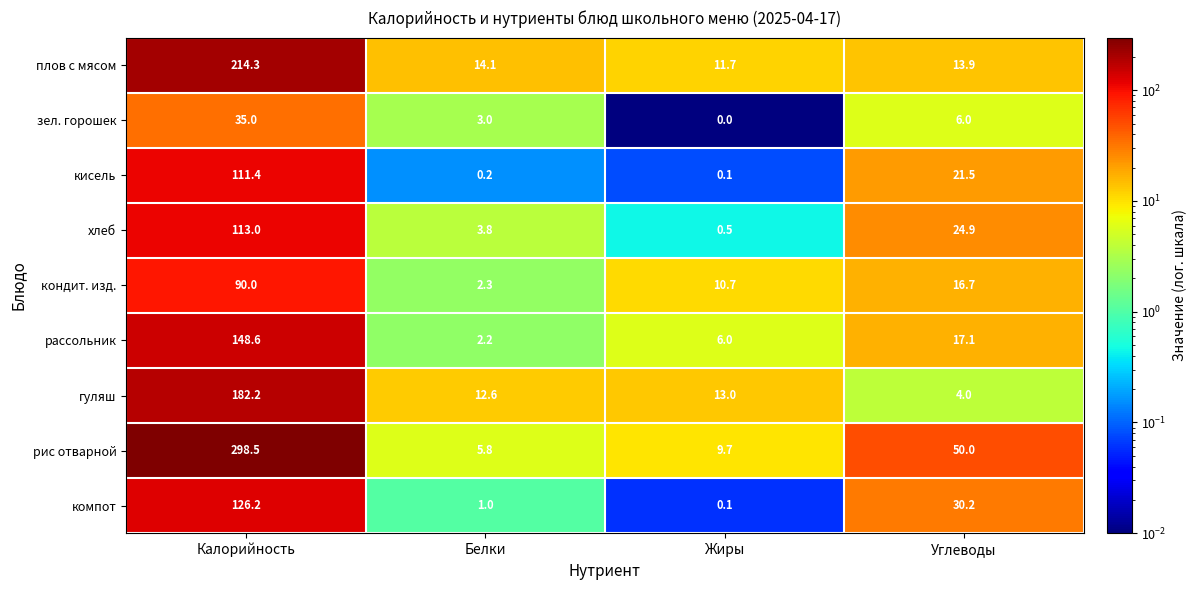

Is it true that гуляш equals 4.0 at Углеводы?

True